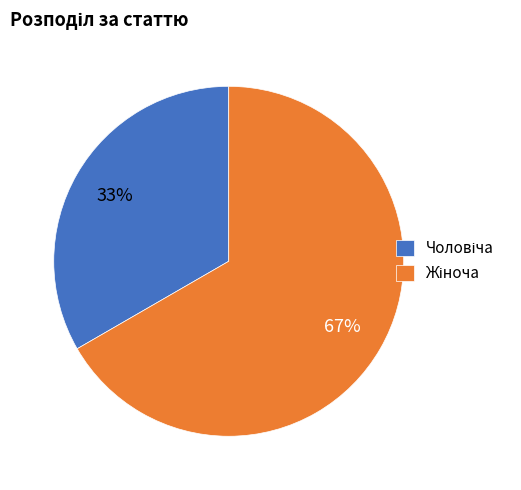

To the nearest percent, what is the average slice percentage?

50%